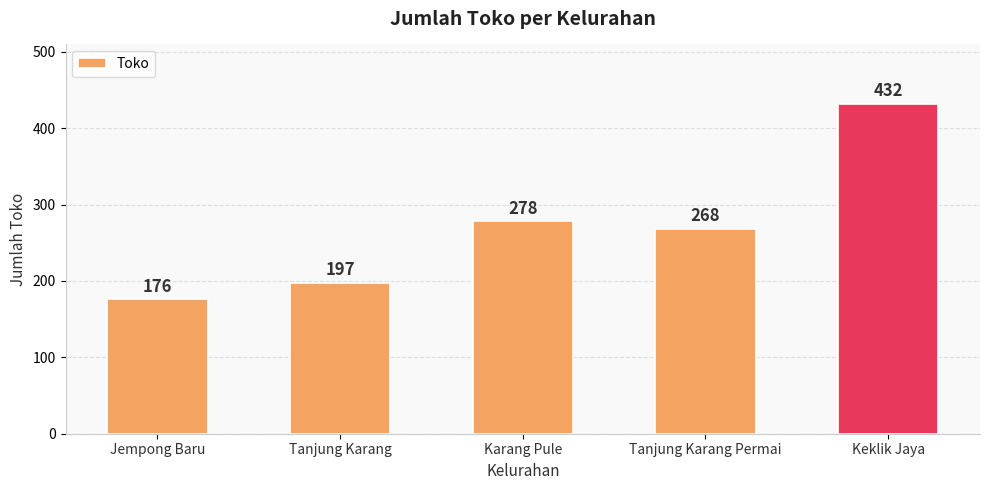

Reading right to left, transcribe all the data shown in this chart.

432	268	278	197	176